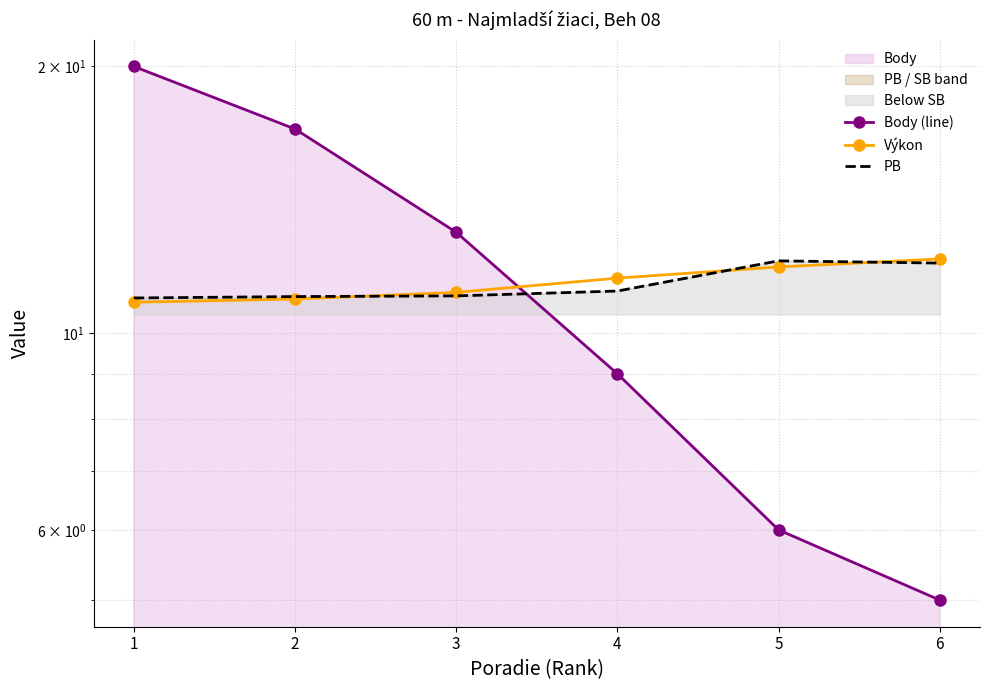

Where is Výkon nearest to the value 11?

2